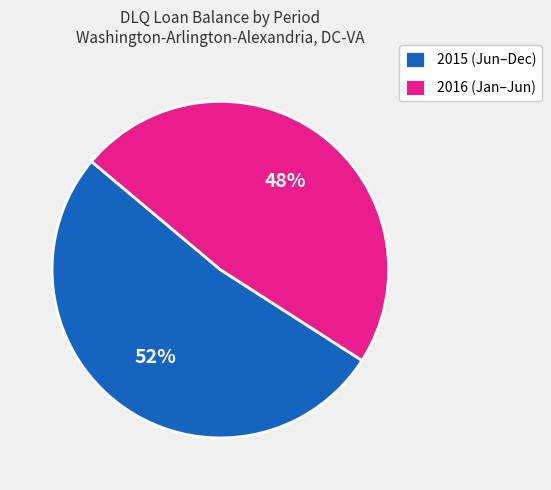

What is the largest slice in the pie chart?

2015 (Jun–Dec)